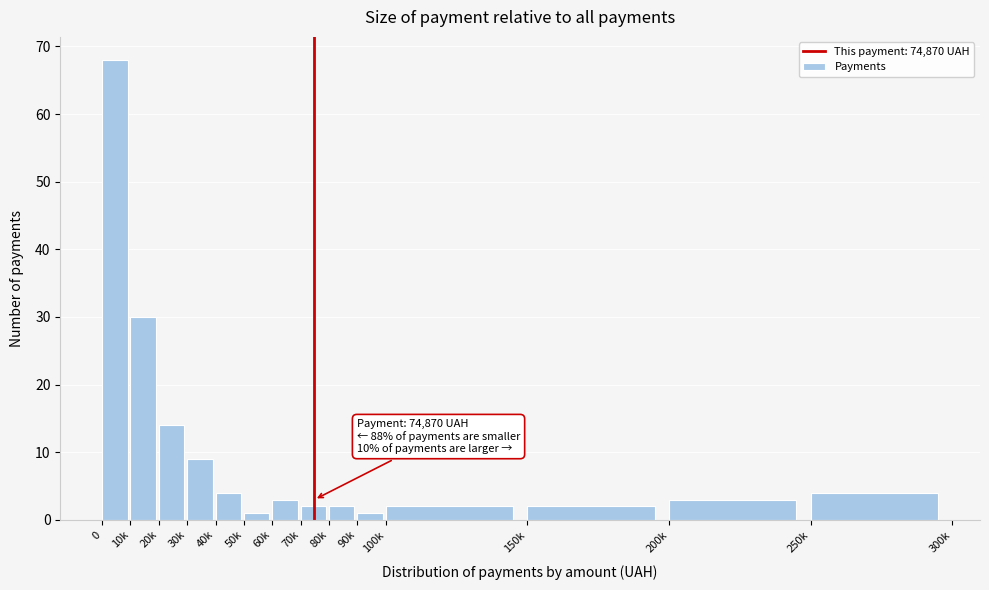

Reading left to right, extract all data points from this chart.

0=68	10k=30	20k=14	30k=9	40k=4	50k=1	60k=3	70k=2	80k=2	90k=1	100k=2	150k=2	200k=3	250k=4